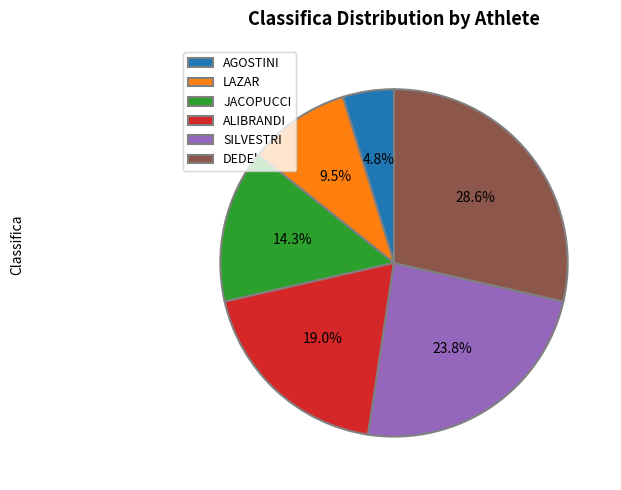

Which has a higher value, DEDE' or LAZAR?

DEDE'